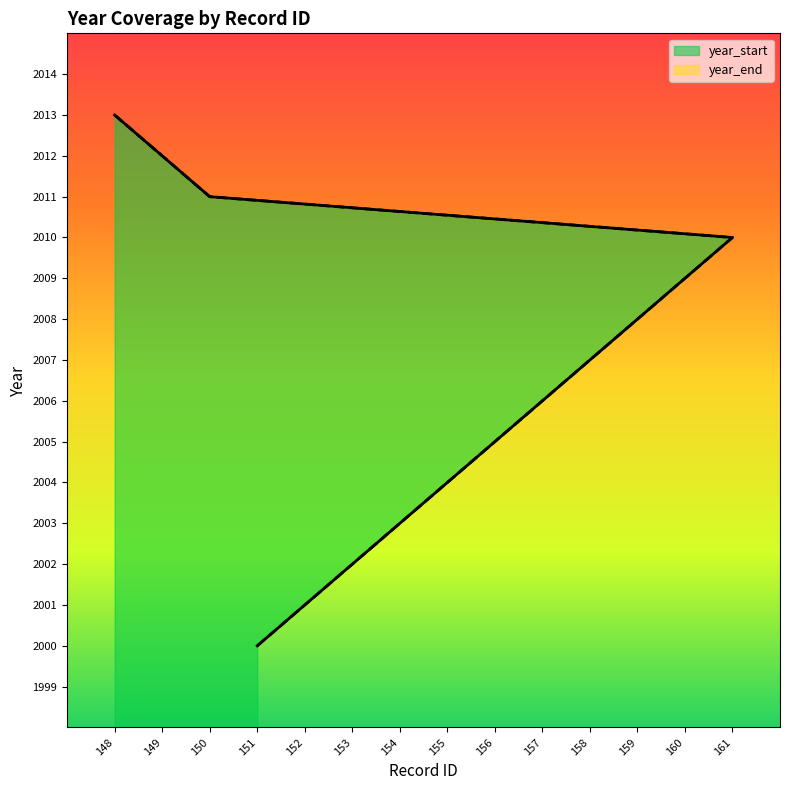

How many values in the year_end series are below 2007?

7